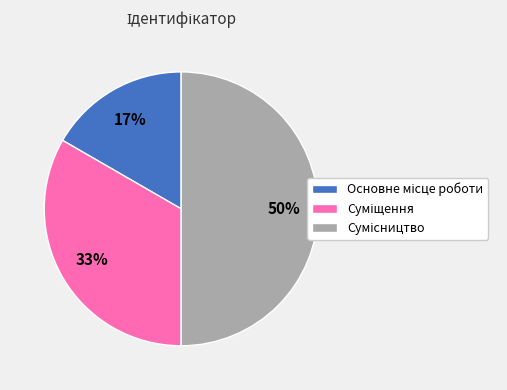

To the nearest percent, what is the average slice percentage?

33%